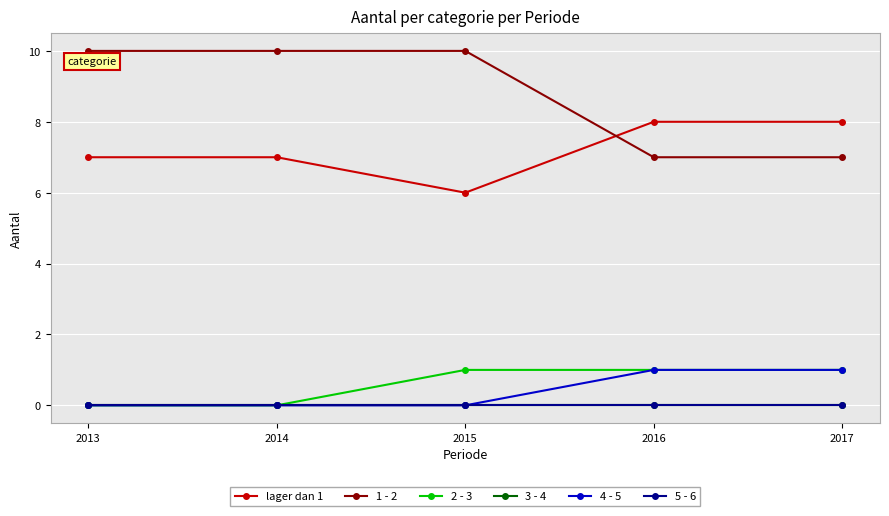

List the series in order of their peak value, lowest first.

3 - 4, 5 - 6, 2 - 3, 4 - 5, lager dan 1, 1 - 2